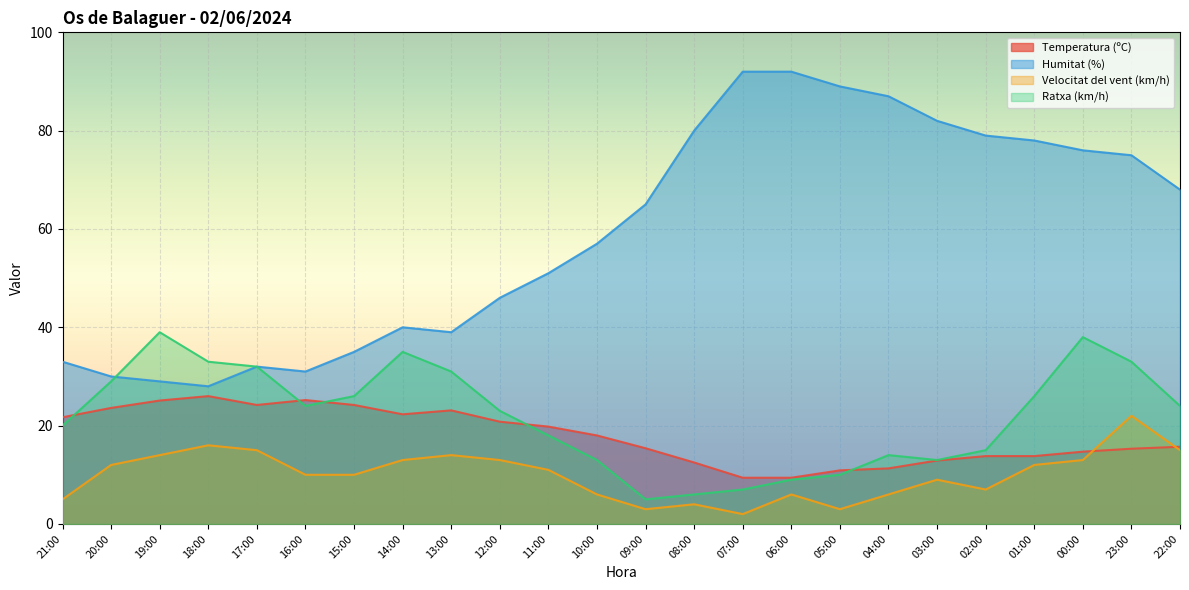

Which label corresponds to the smallest value in the chart?

07:00